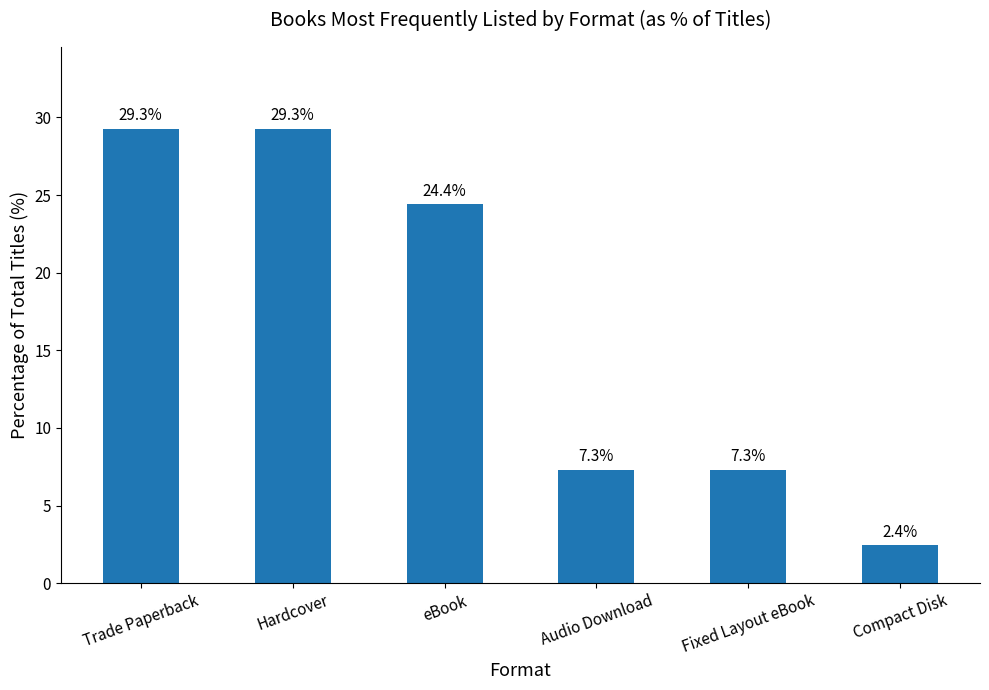

How many values are below 24?

3